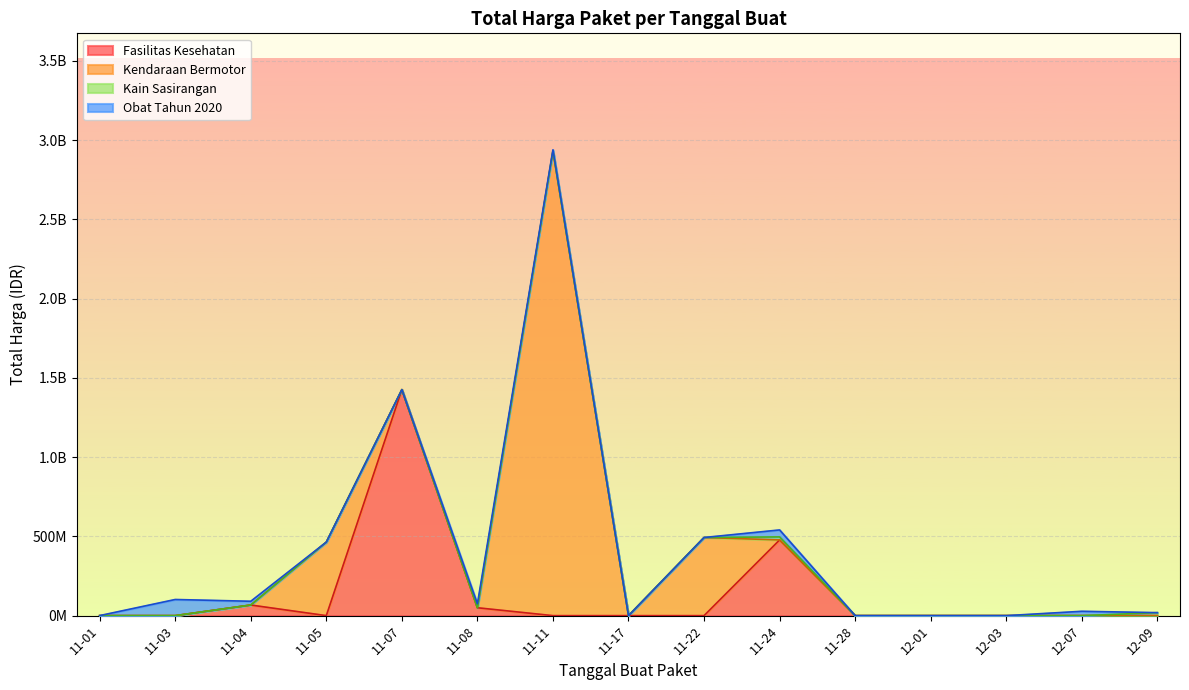

True or false: the data shows 78000 at 2021-11-03.

True